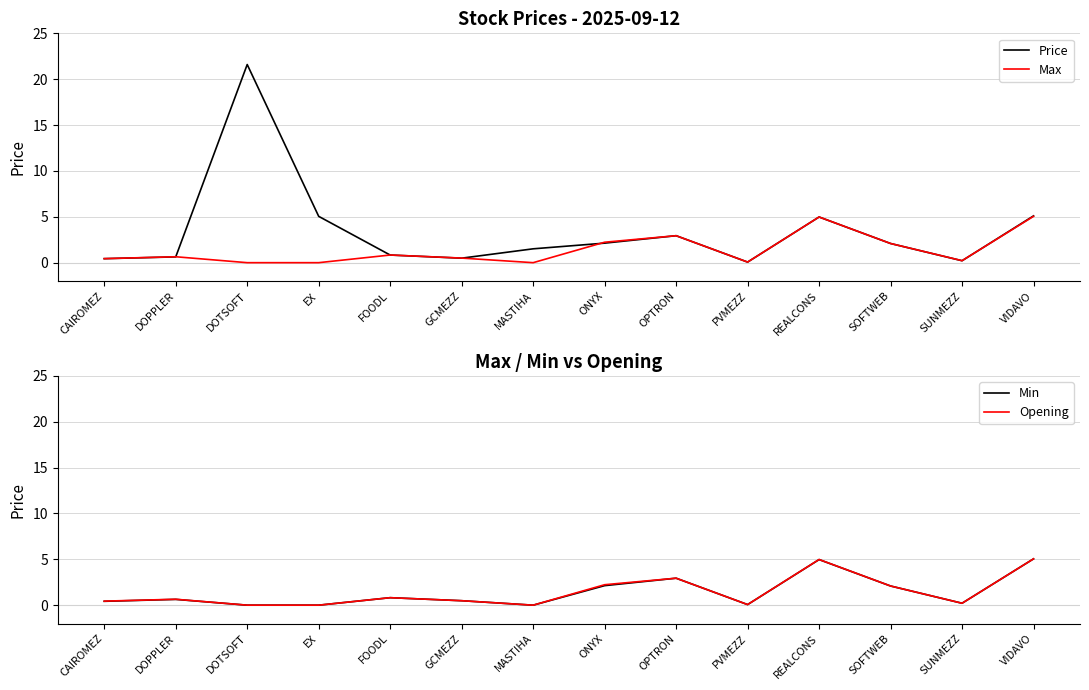

Between which two adjacent categories do Max and Price first intersect?

DOPPLER and DOTSOFT